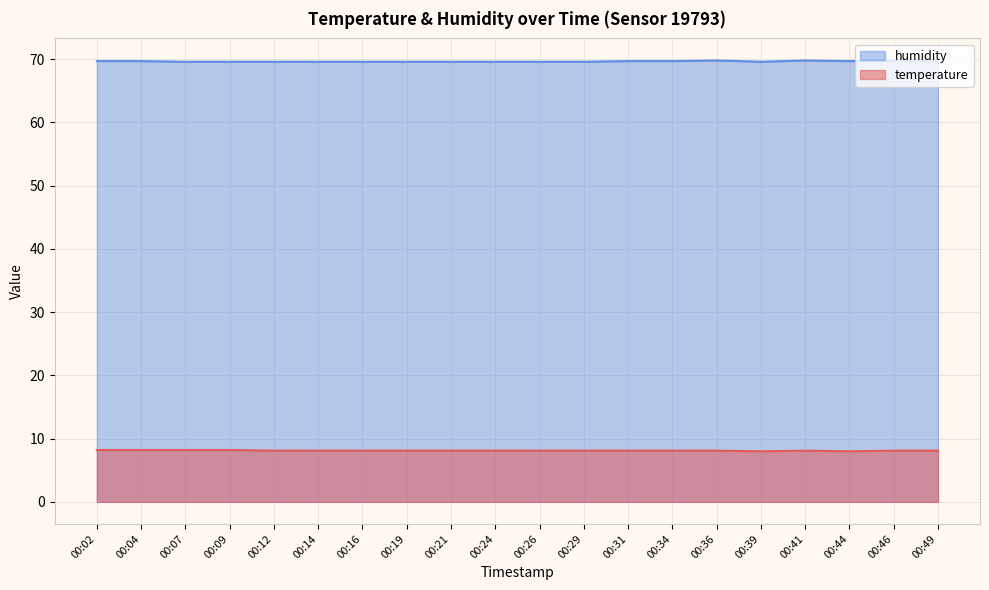

The humidity series shows 95.3 at 00:04. True or false?

False